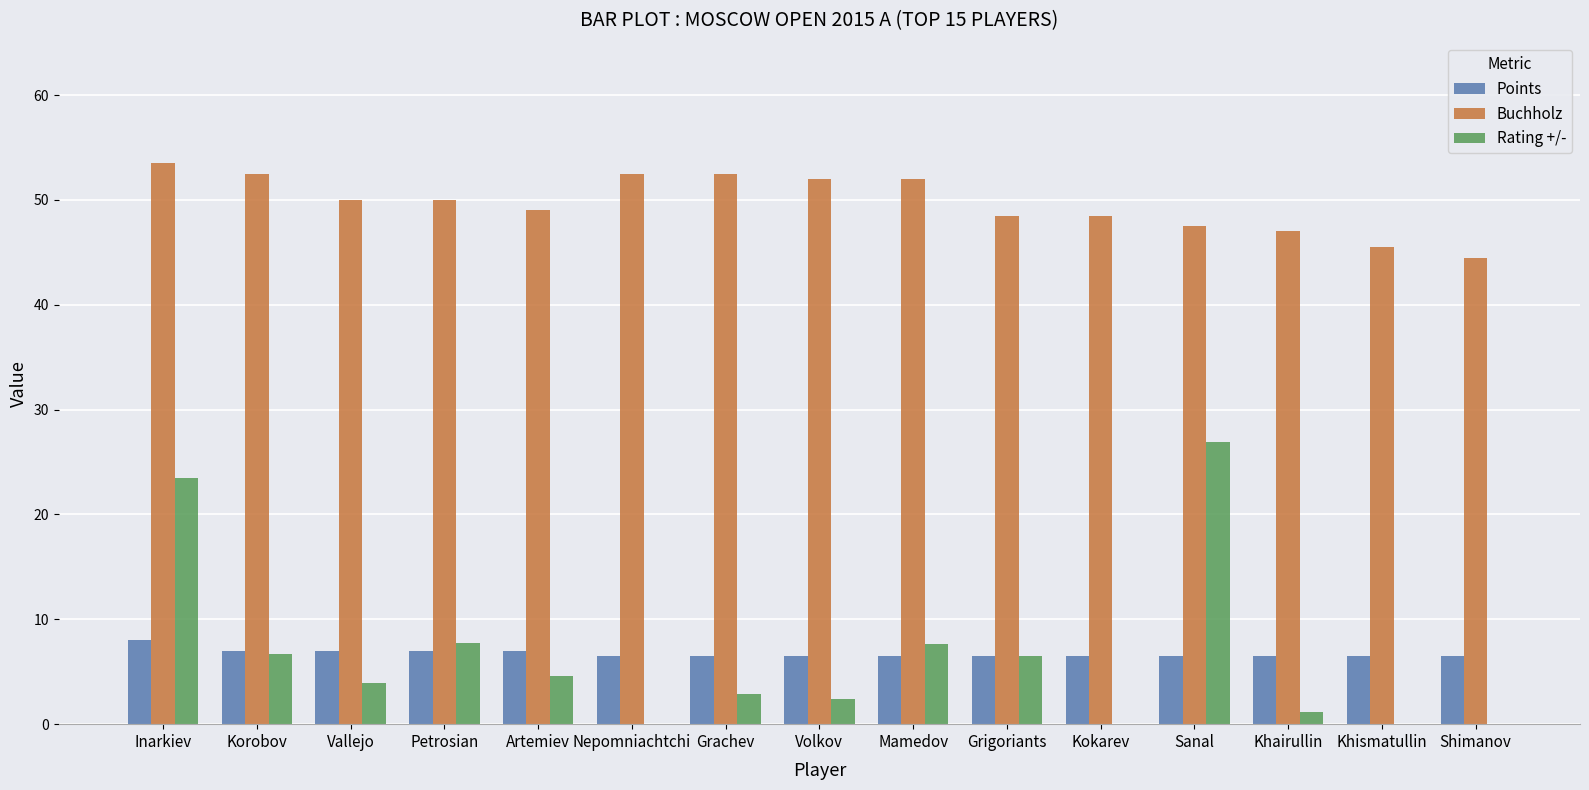

What is the label of the 6th bar from the left?

Nepomniachtchi